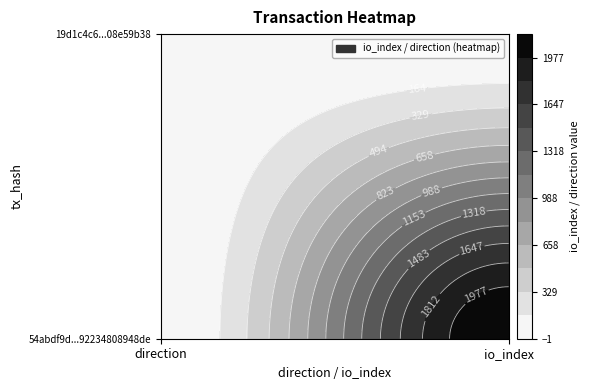

Which series has the widest spread of values?

54abdf9d93d96af41f512b1b1b92234808948de